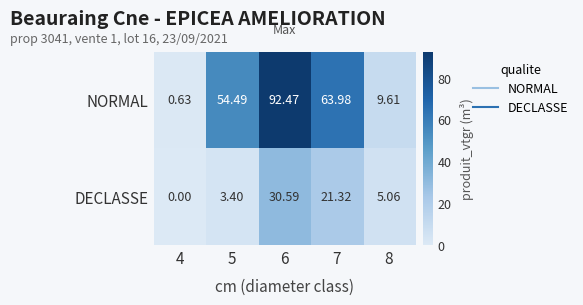

List the series in order of their peak value, lowest first.

DECLASSE, NORMAL